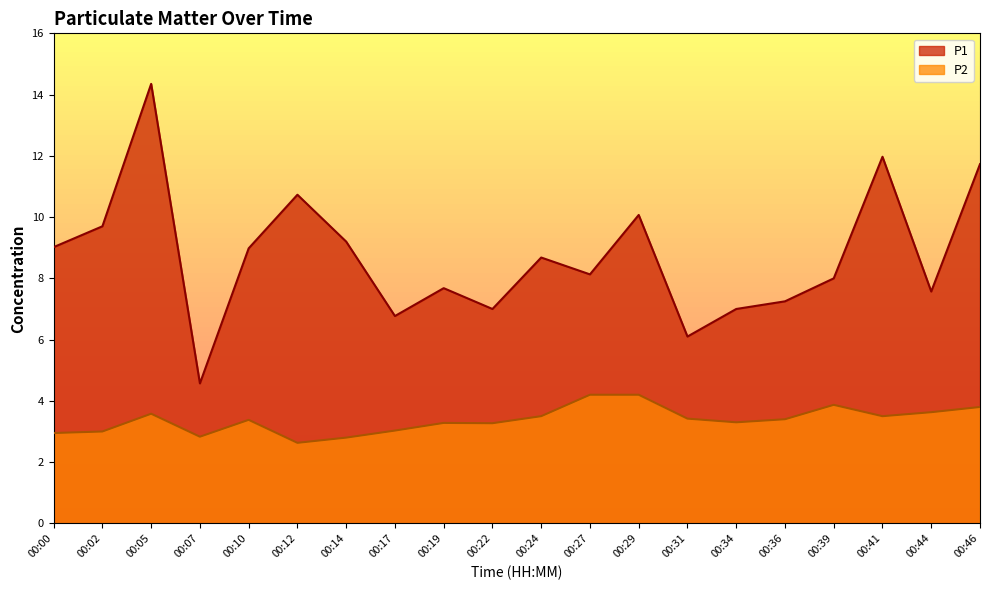

True or false: P1 and P2 cross at least once.

False